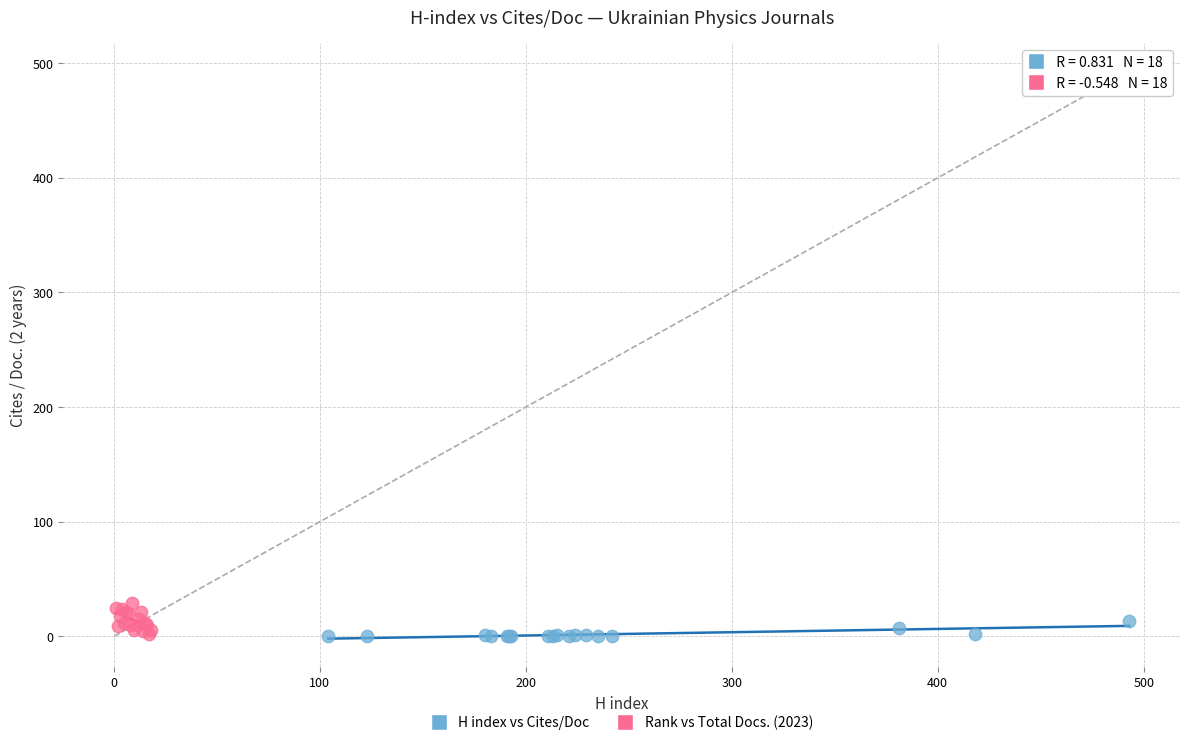

What are all the series names shown in the legend?

H index vs Cites/Doc, Rank vs Total Docs. (2023)